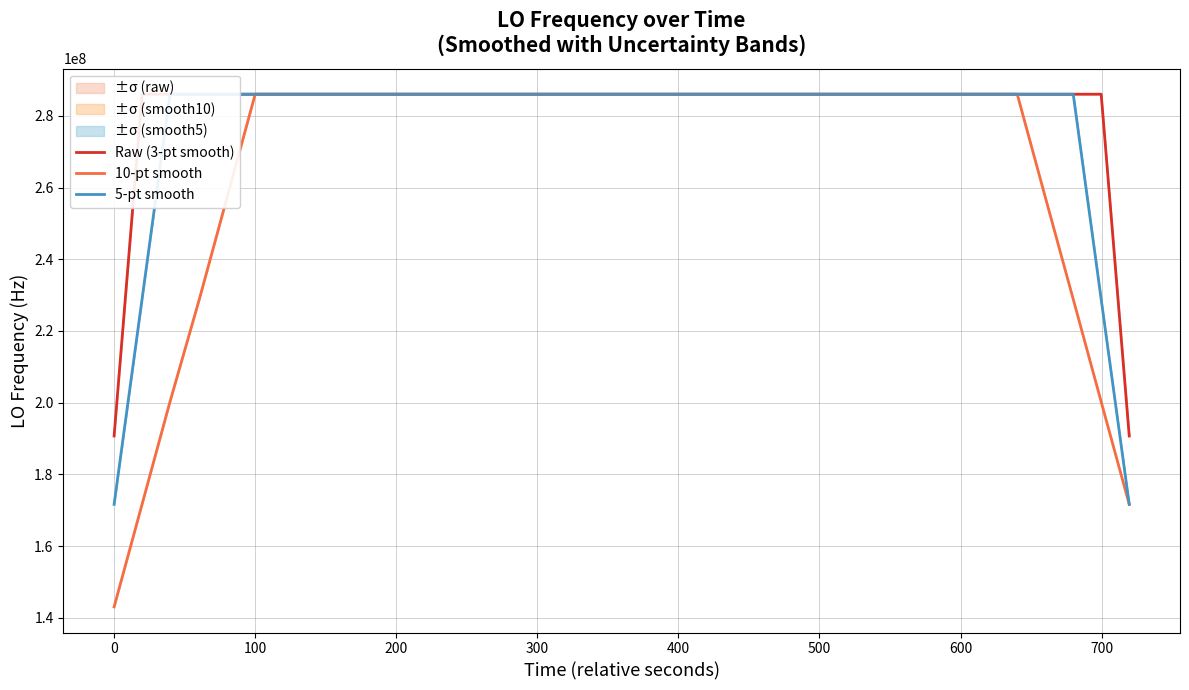

What is the lowest value of the 5-pt smooth series?

171628196.0